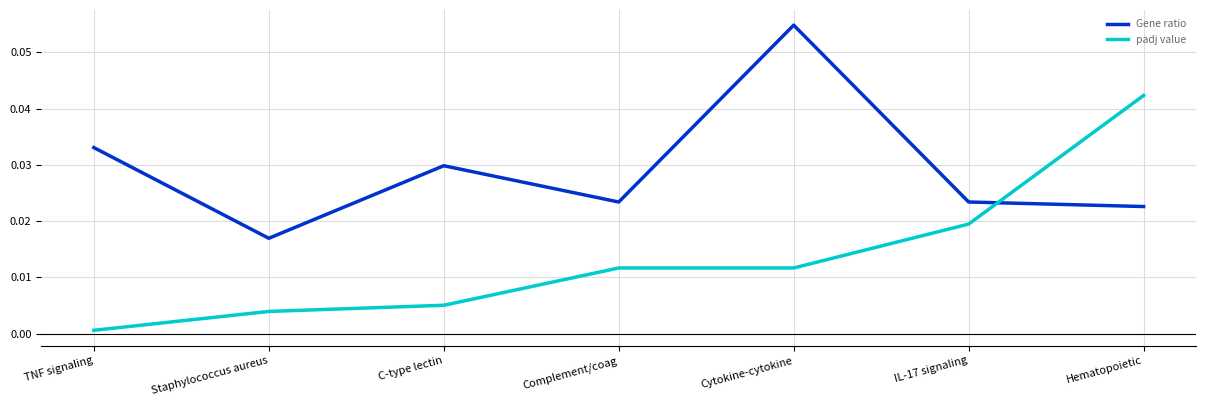

Rank the series by their maximum value, from highest to lowest.

Gene ratio, padj value